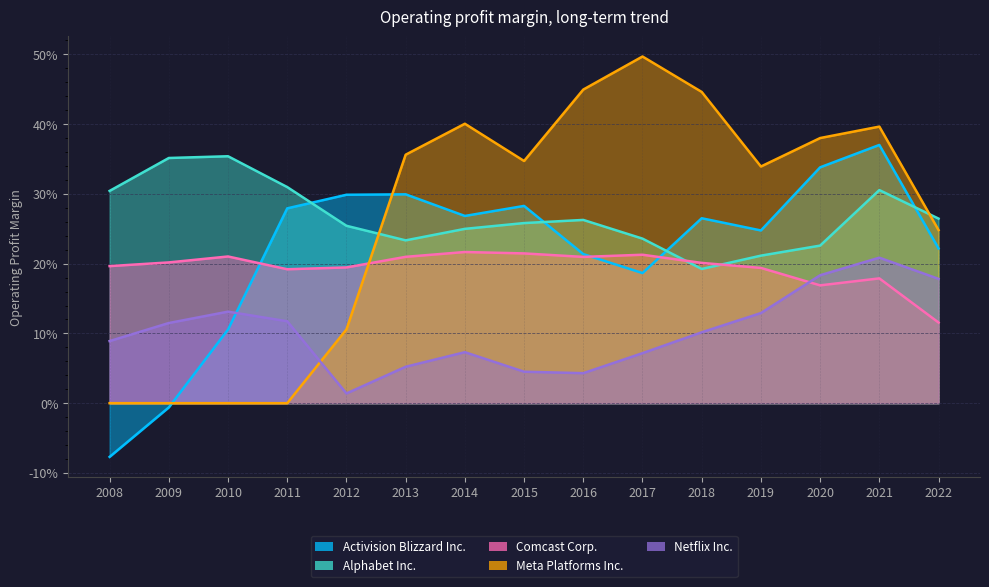

What is the total value across all series at 2011?

0.9